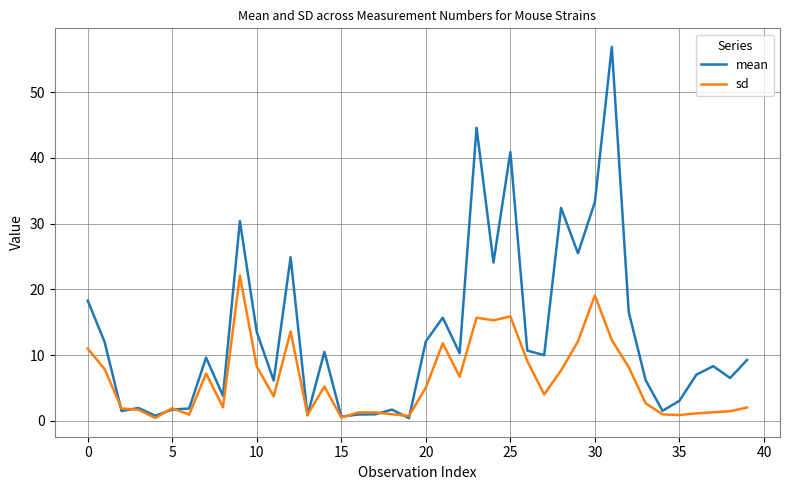

Which series has the largest range (max minus min)?

mean